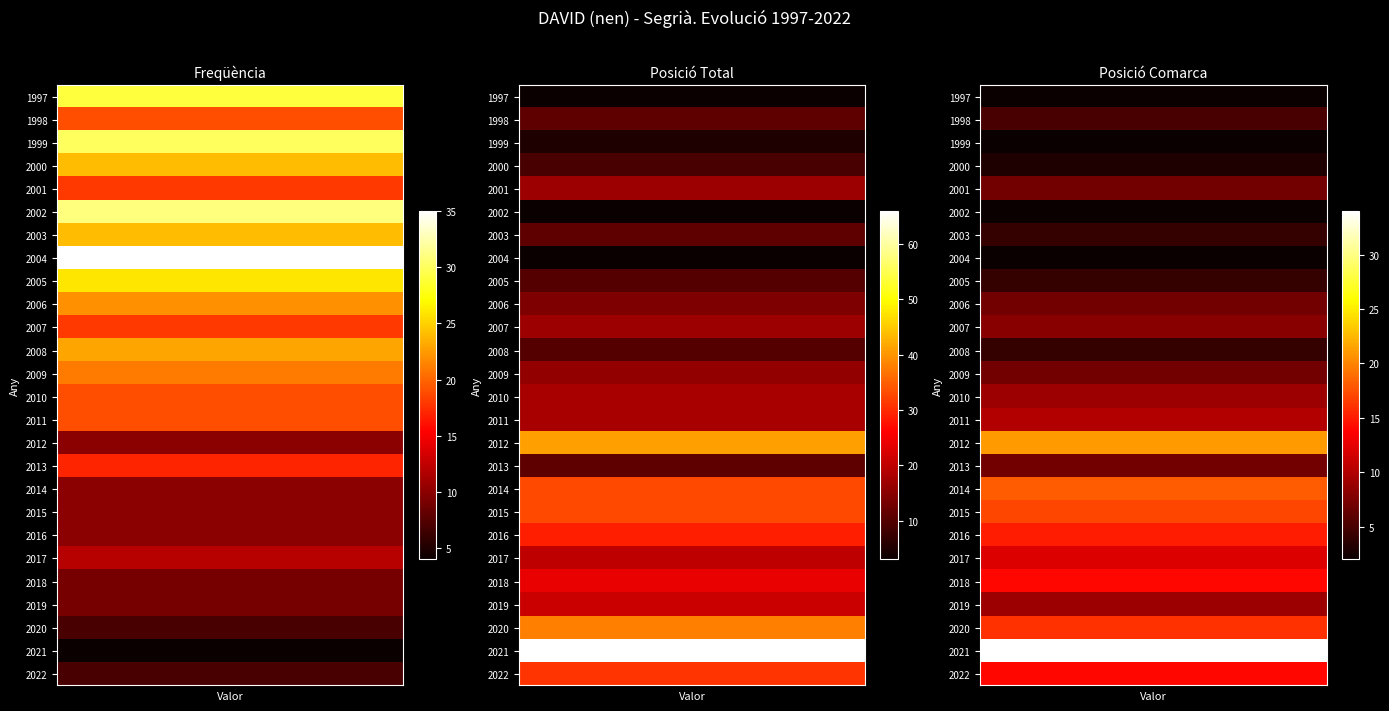

What is the difference between the highest and lowest values at 2?

28